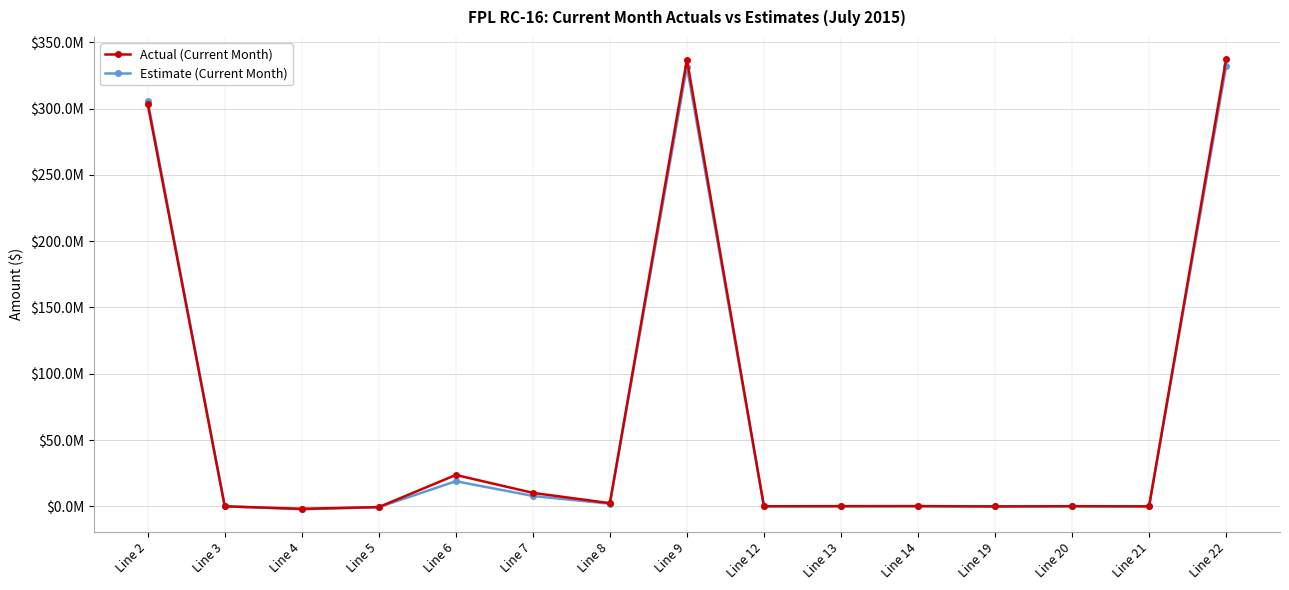

Does the chart have visible grid lines?

Yes